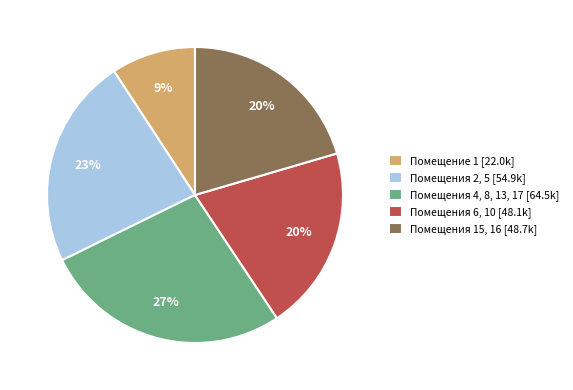

To the nearest percent, what is the average slice percentage?

20%